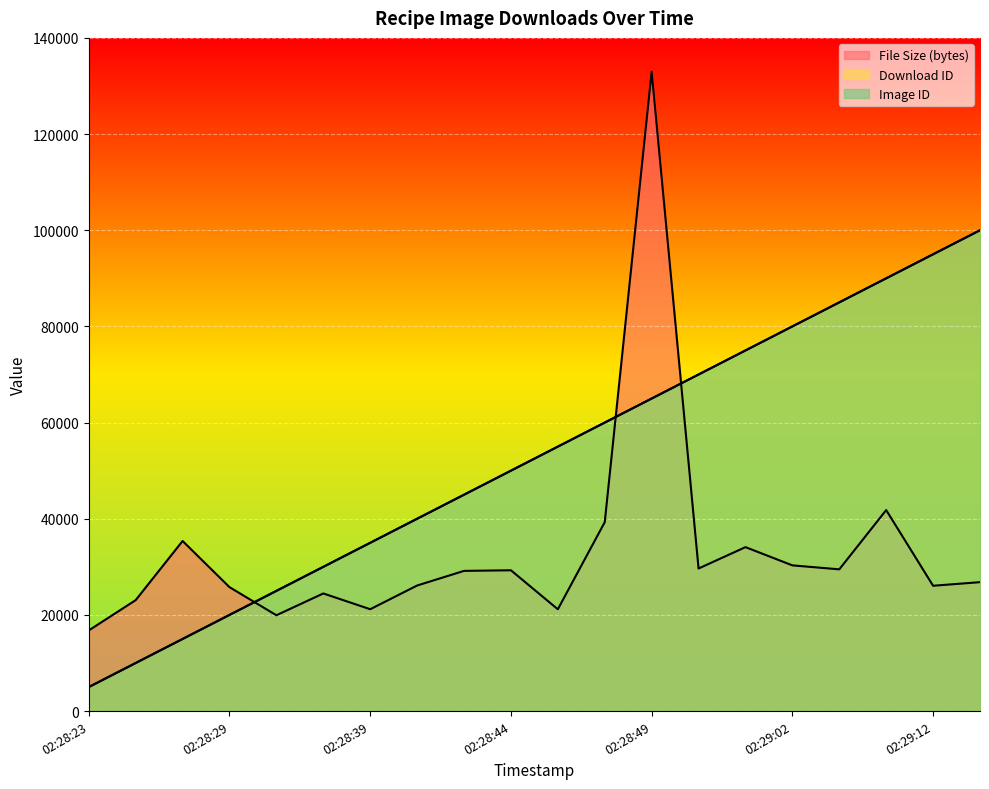

The Image ID series shows 151261 at 02:29:04. True or false?

False